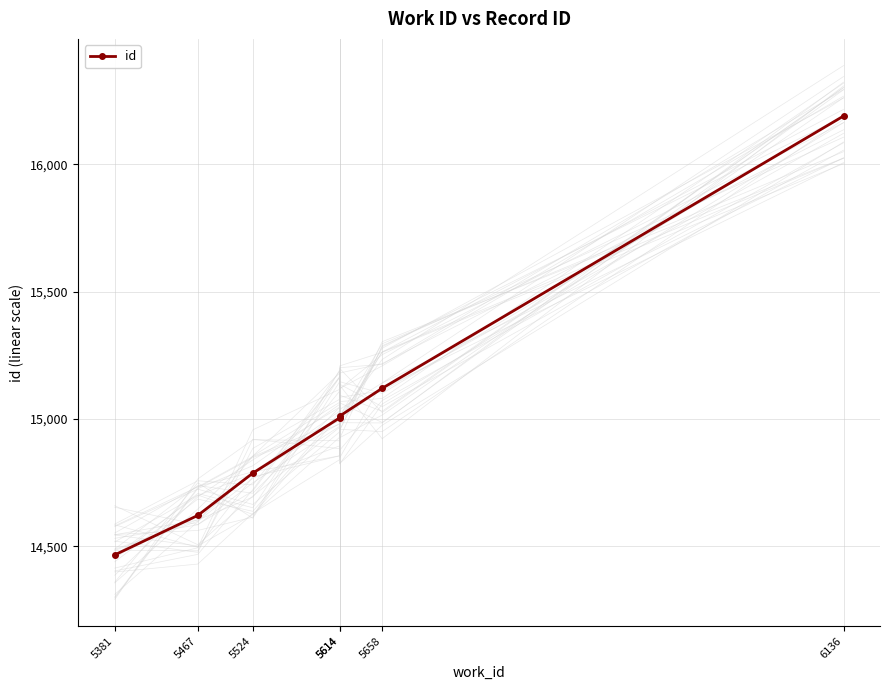

What is the average value?

15028